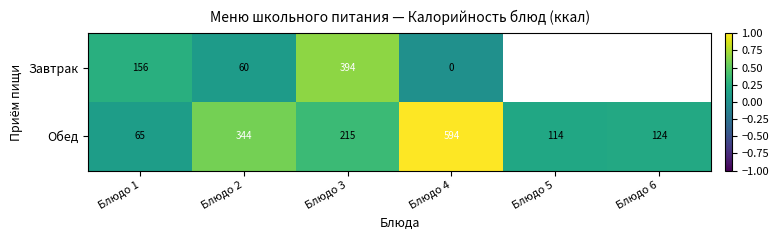

Which category has the lowest value in the Обед series?

Блюдо 1